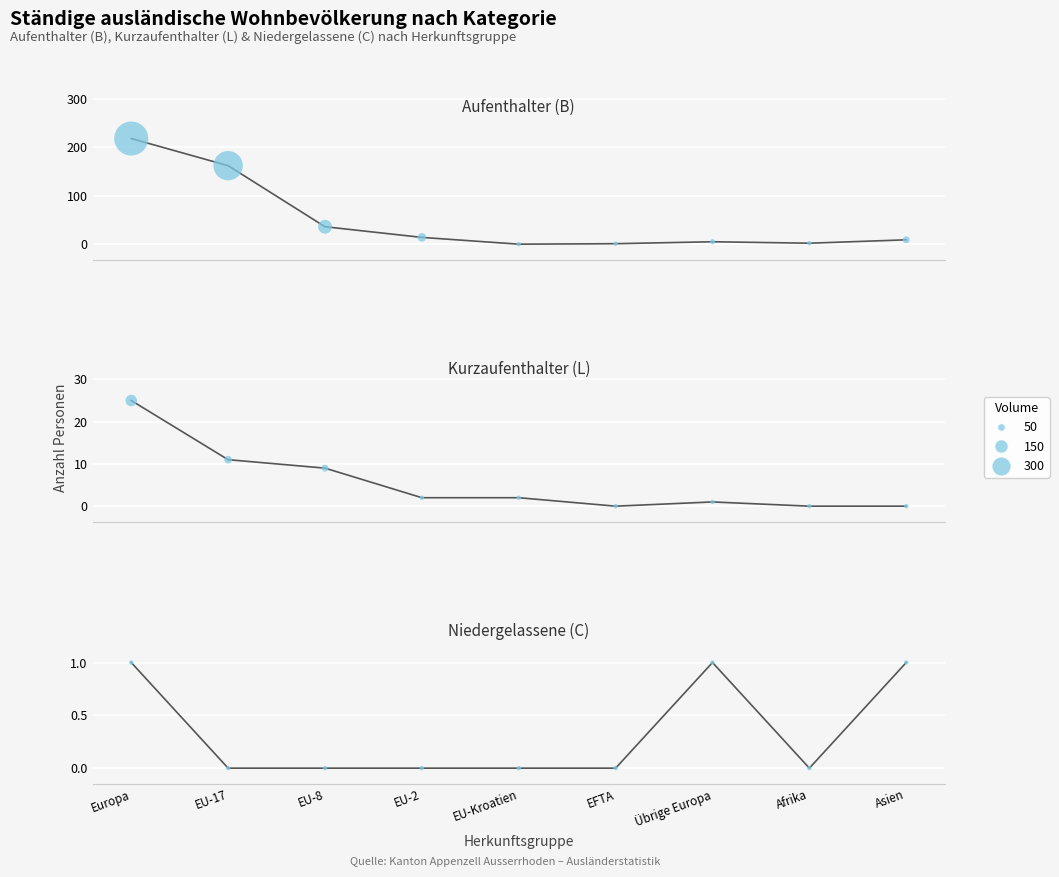

Which series has the largest total across all categories?

Aufenthalter (B)